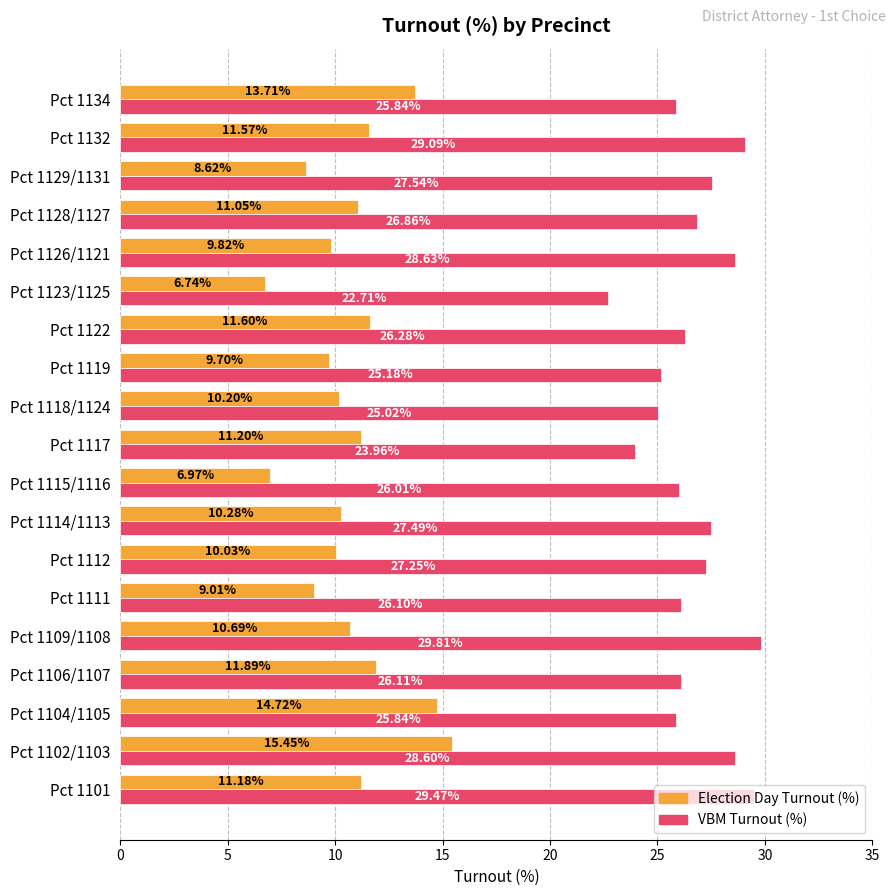

Between Pct 1118/1124 and Pct 1134, which series saw the biggest shift?

Election Day Turnout (%)